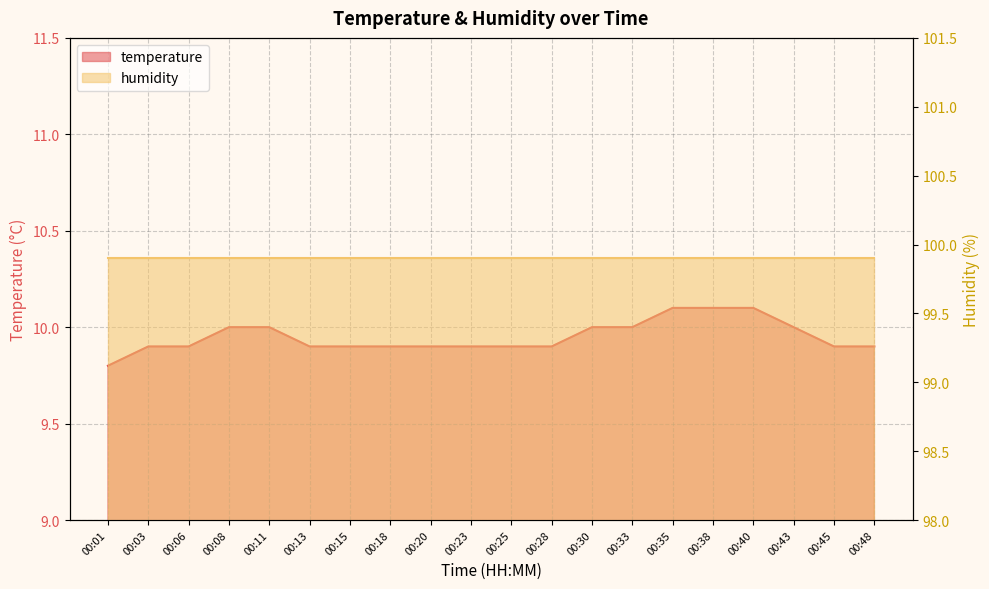

Is it true that the value at 00:43 is 10.0?

True